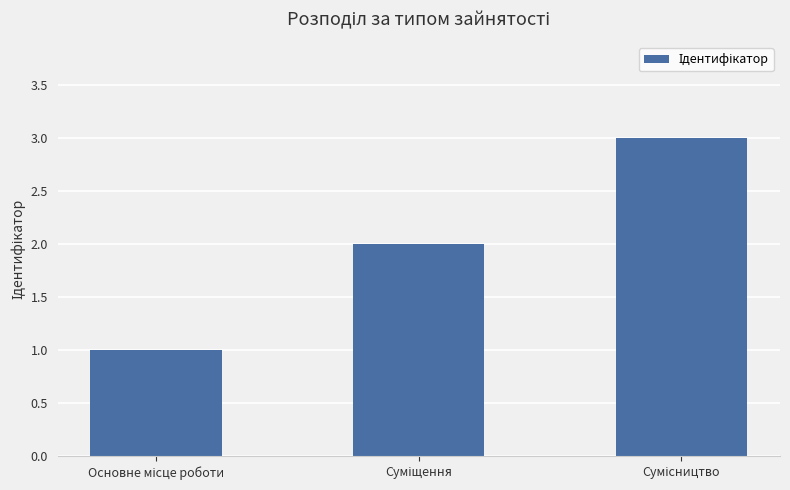

What is the average value?

2